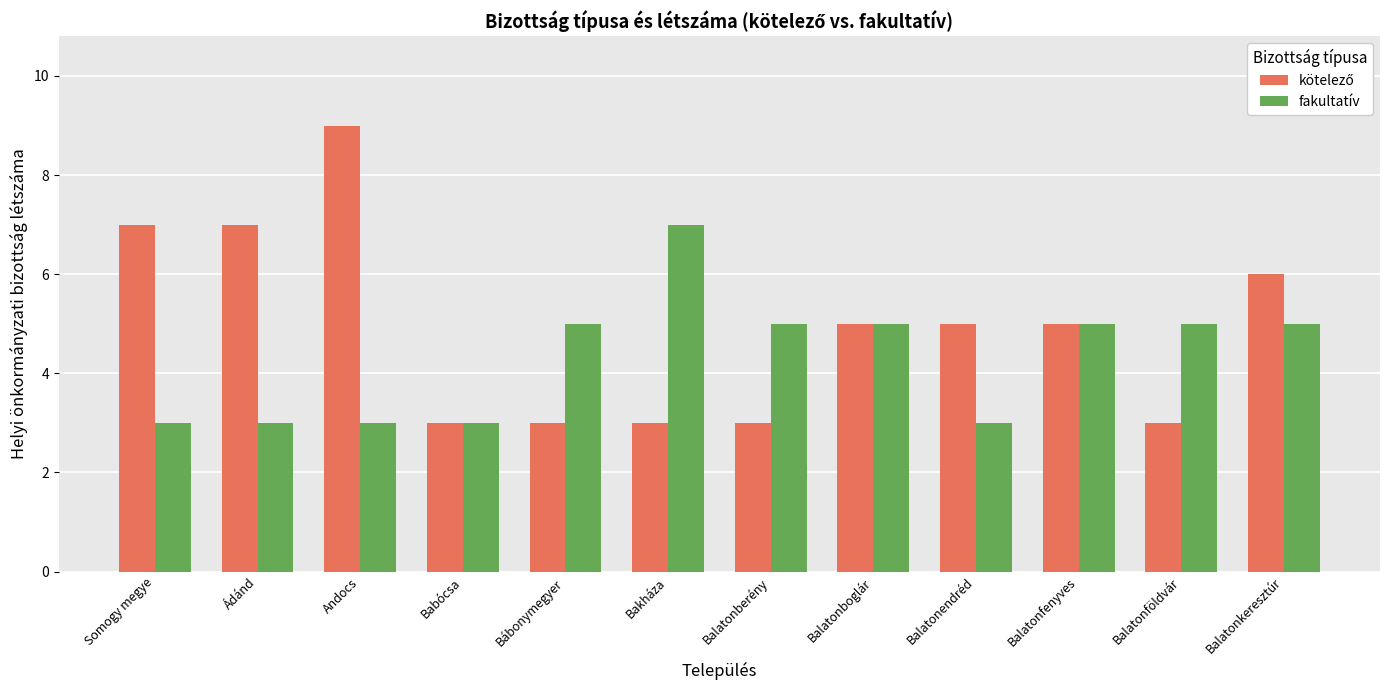

What is the value of the fakultatív bar at the 10th from the left?

5